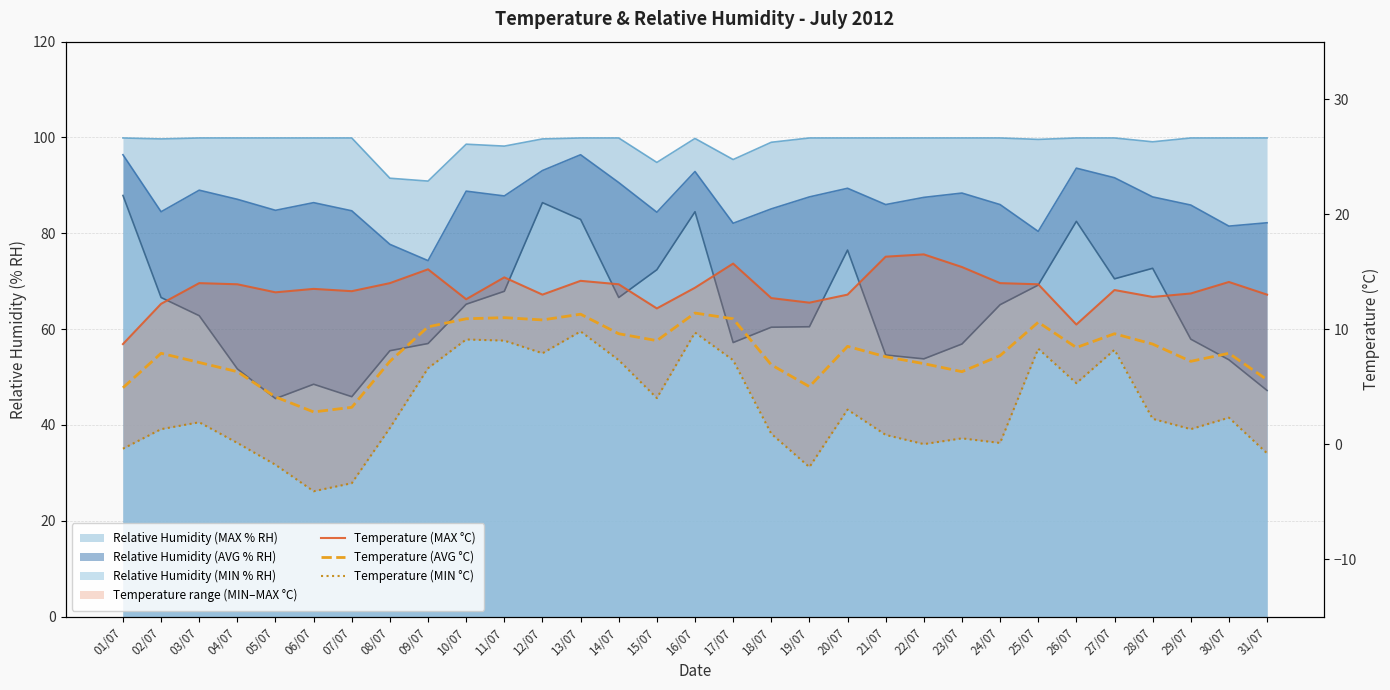

What is the difference between the maximum and minimum values in the Temperature (MAX °C) series?

7.8